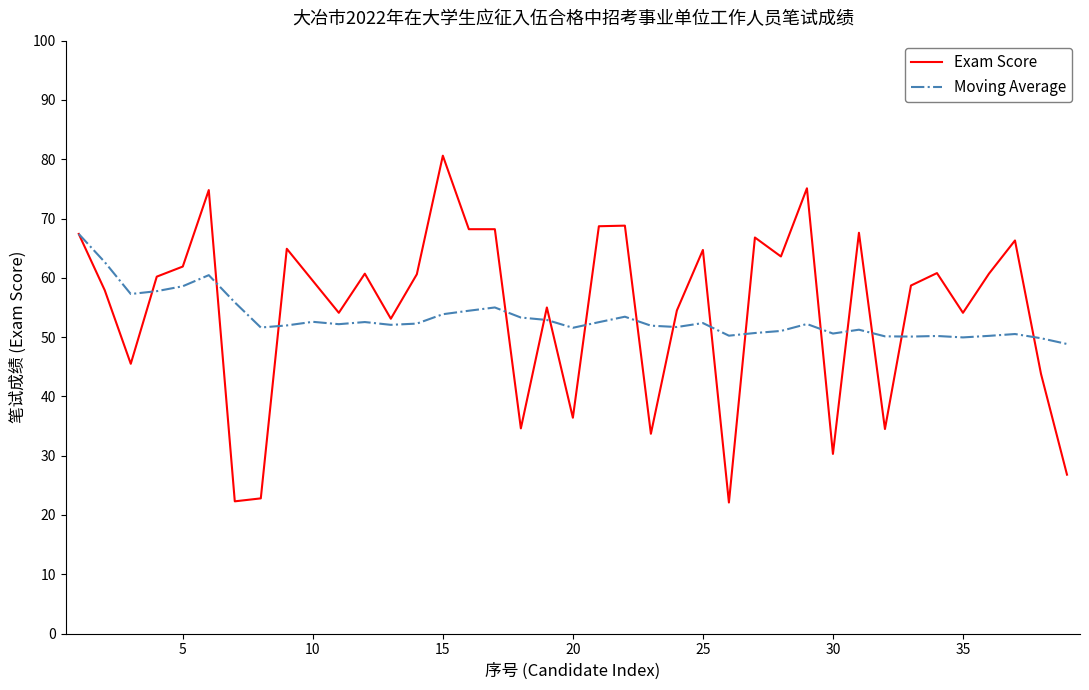

How many lines are shown in the chart?

2